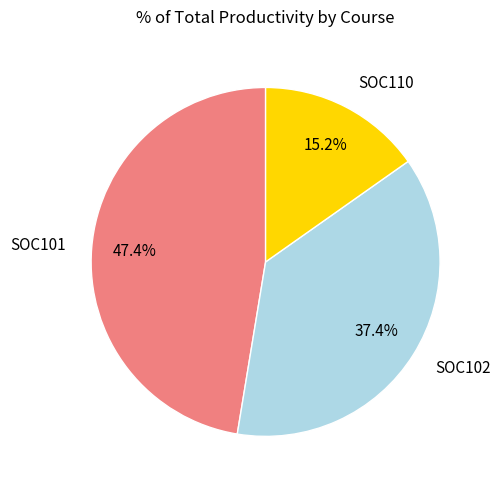

To the nearest percent, what is the difference between the SOC101 and SOC110 slice percentages?

32%